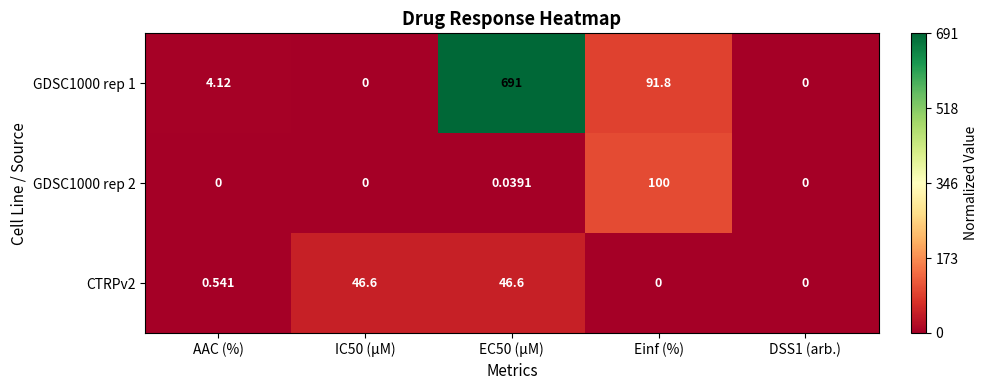

Is the value of GDSC1000 rep 1 at DSS1 (arb.) greater than the value of GDSC1000 rep 2 at Einf (%)?

No